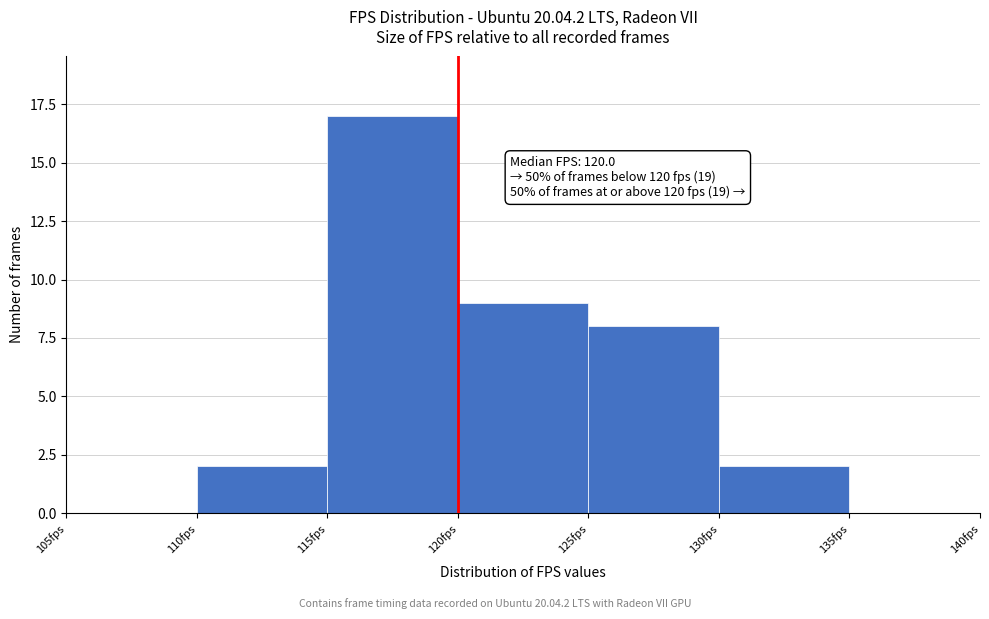

Over which range of the x-axis is the bar tallest?

115 to 120